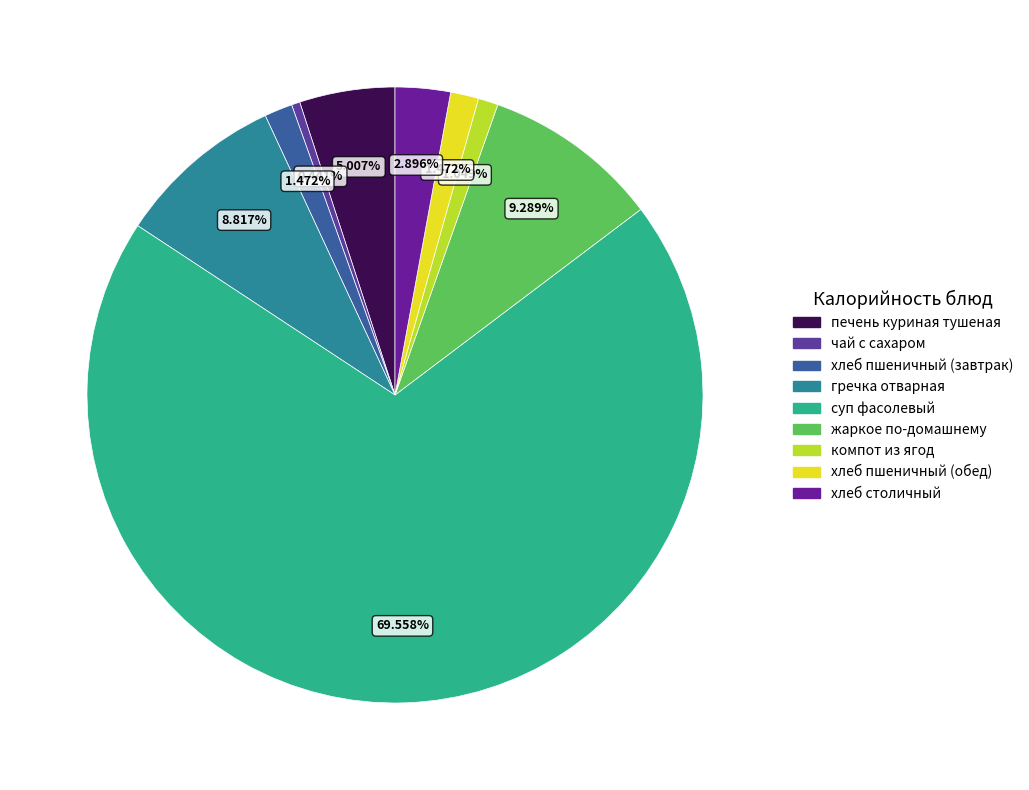

To the nearest percent, what is the difference between the largest and smallest slice percentages?

69%